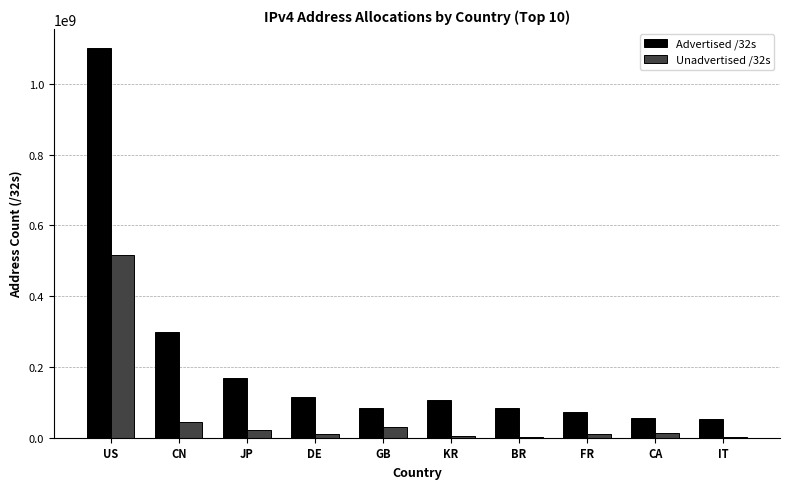

Is it true that Advertised /32s equals 299342848 at CN?

True